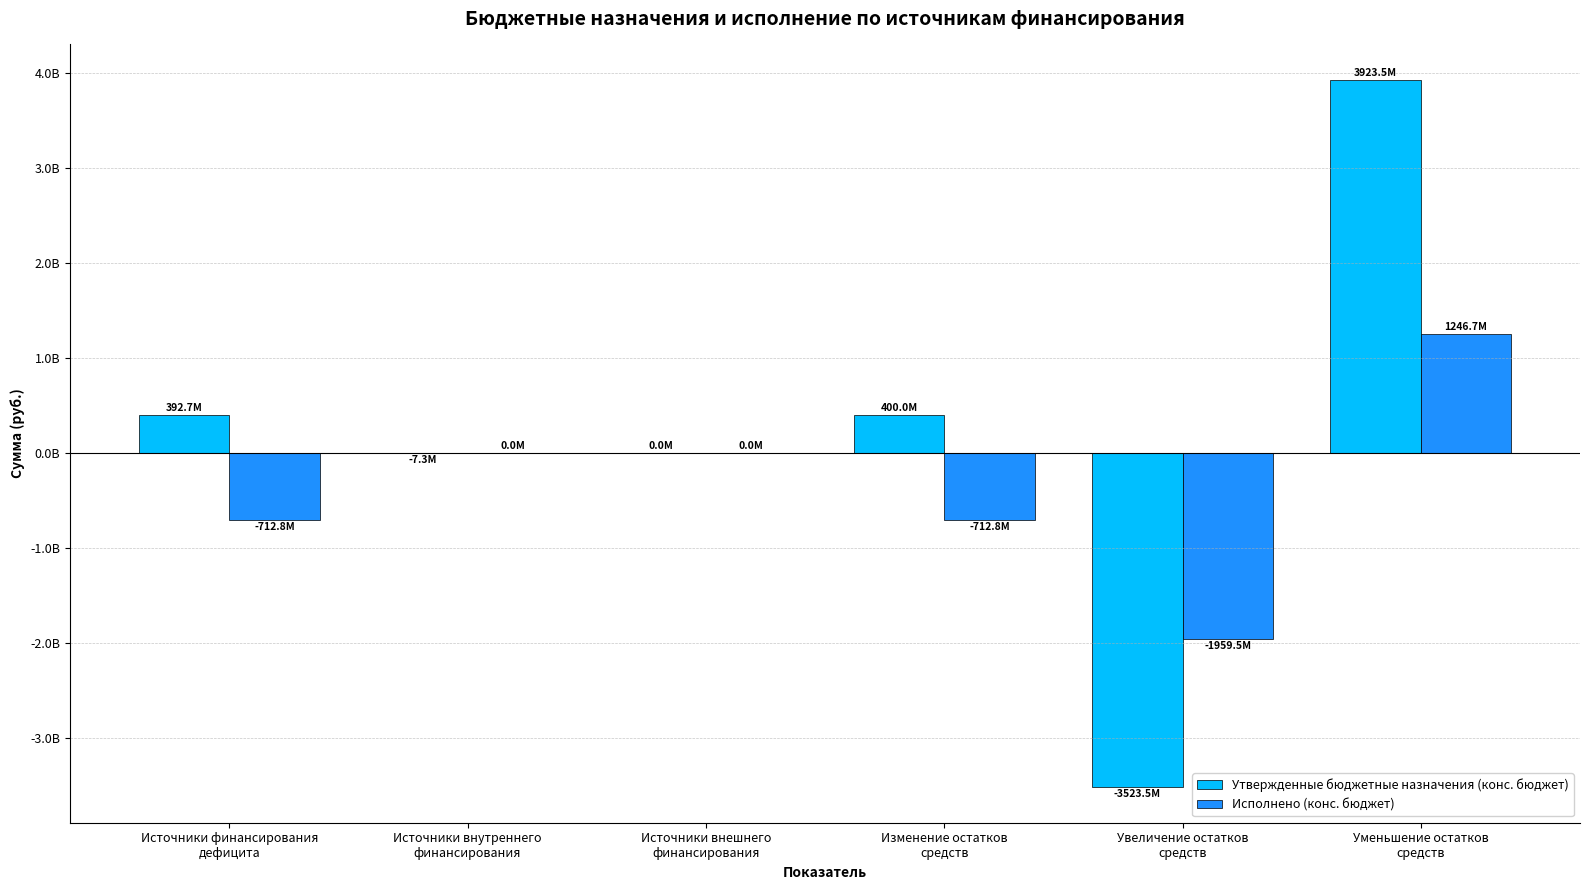

Are the bars grouped side by side (vs. stacked)?

Yes